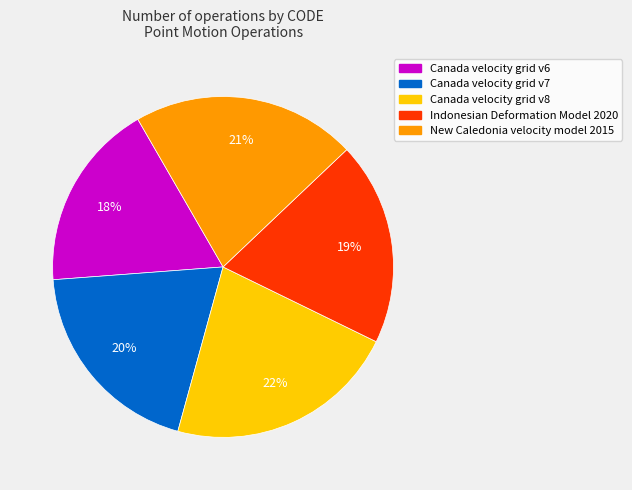

What is the ratio of the value at Indonesian Deformation Model 2020 to the value at Canada velocity grid v6?

1.1